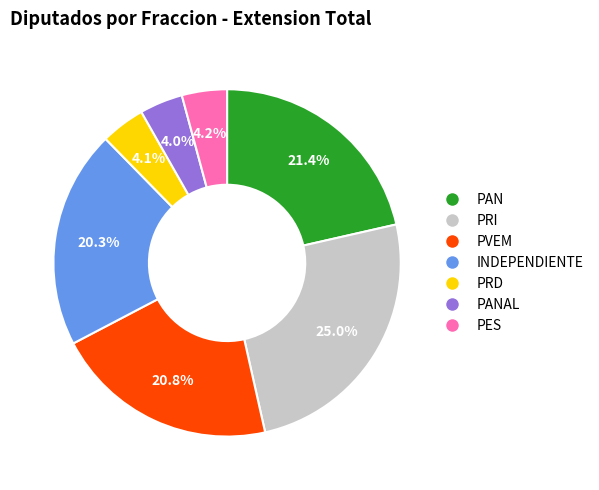

Is there any slice that represents more than half of the pie?

No